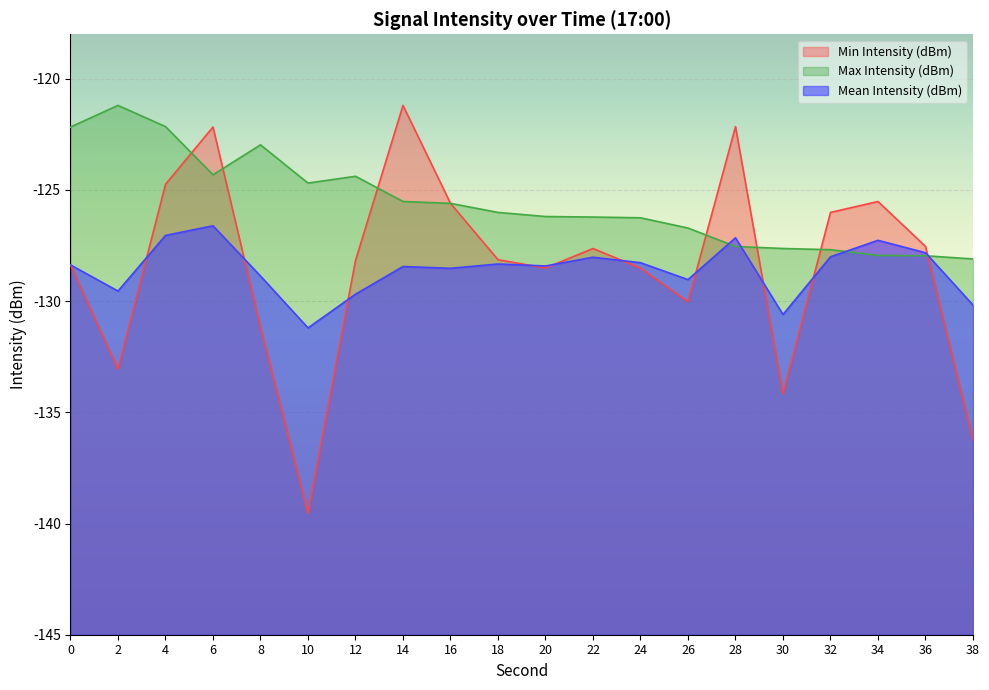

Which series changed the most between 20 and 30?

Min Intensity (dBm)